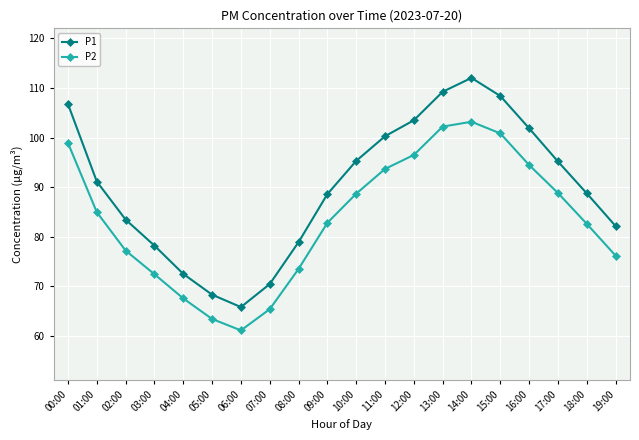

Which series has the largest total across all categories?

P1